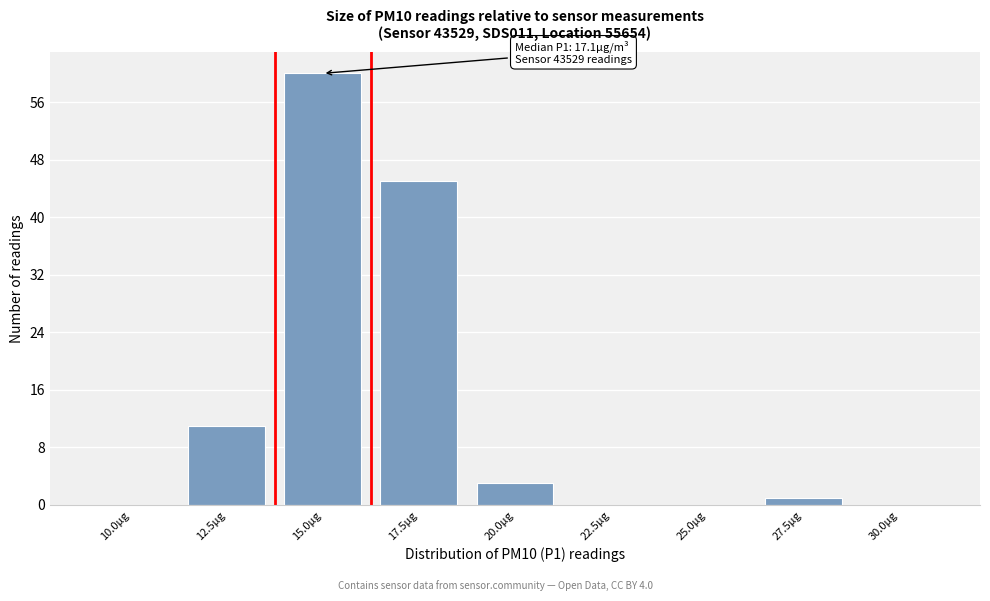

Reading right to left, transcribe all the data shown in this chart.

30.0µg=0	27.5µg=1	25.0µg=0	22.5µg=0	20.0µg=3	17.5µg=45	15.0µg=60	12.5µg=11	10.0µg=0